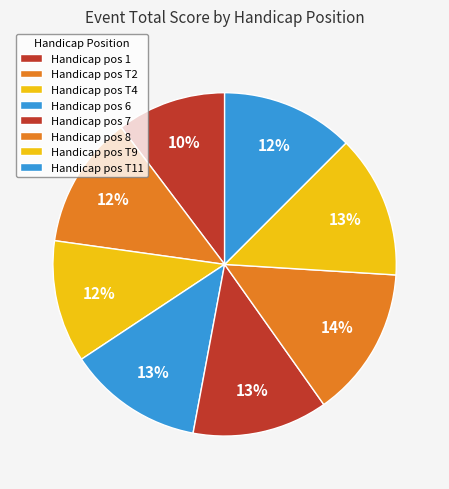

How many segments does this pie chart have?

8